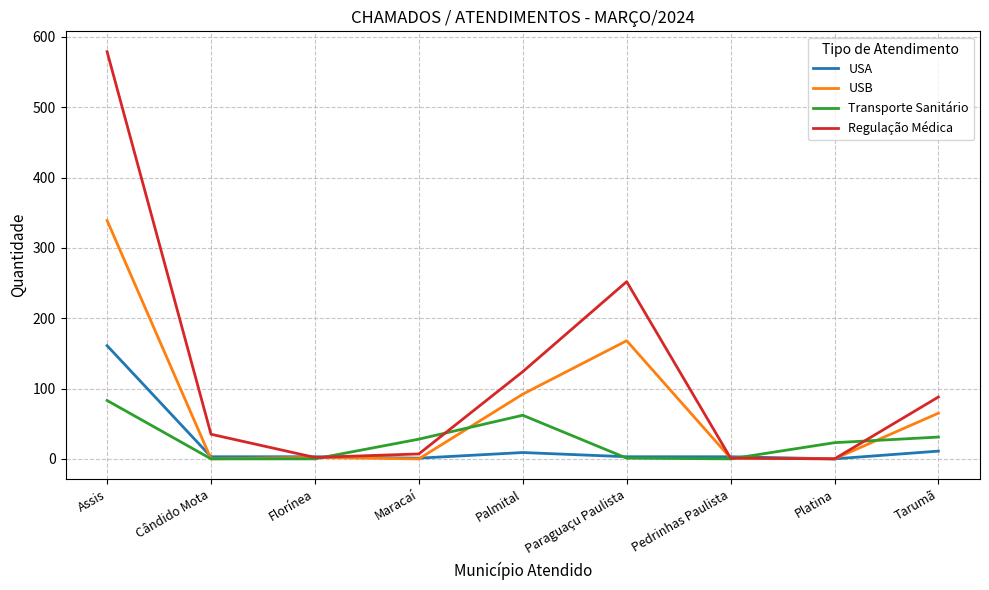

Which label corresponds to the largest value in the chart?

Assis